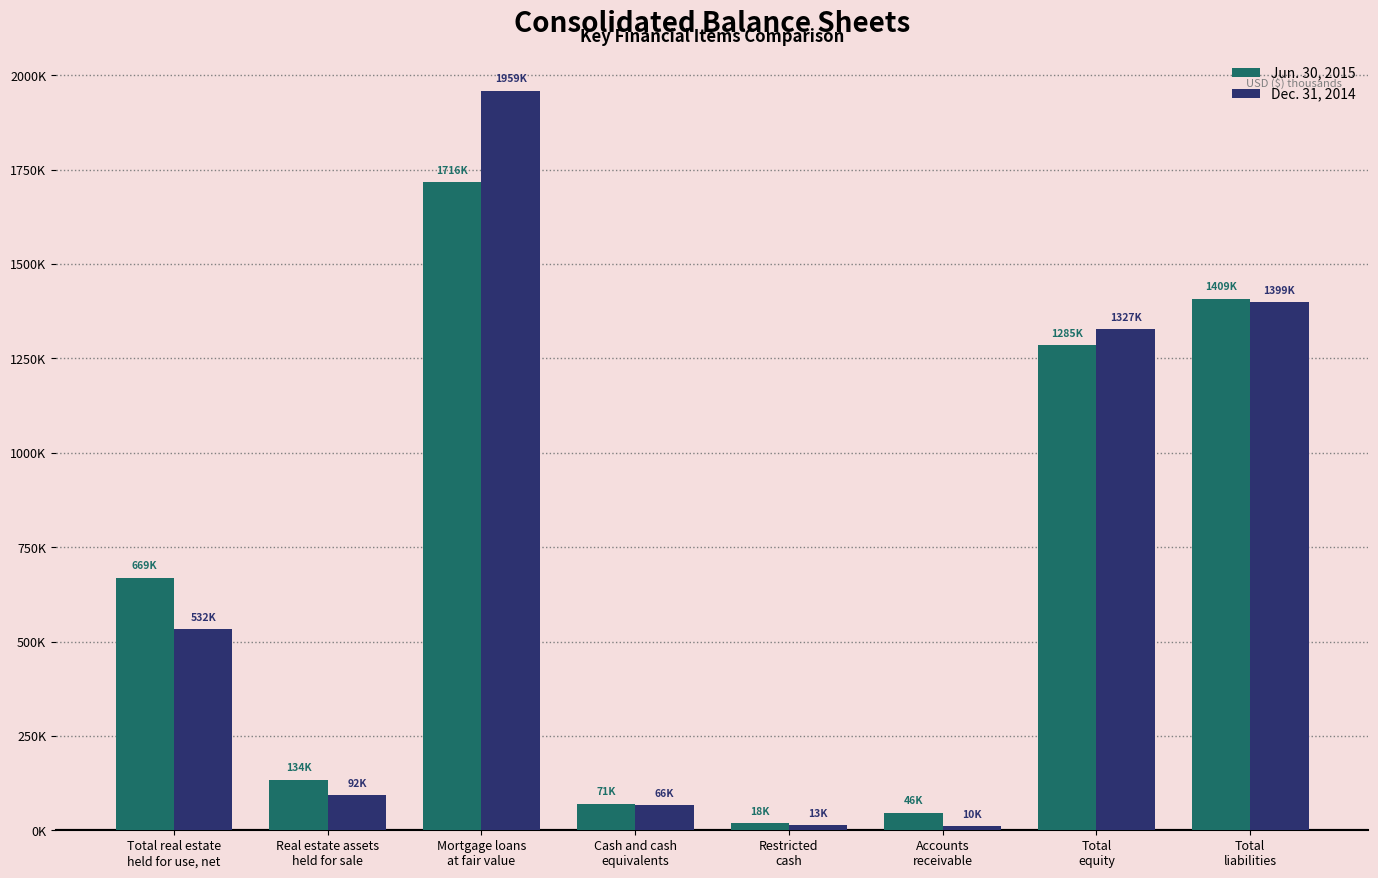

Reading right to left, list all the values displayed in this chart.

Jun. 30, 2015: Total
liabilities=1408562	Total
equity=1285075	Accounts
receivable=45981	Restricted
cash=18459	Cash and cash
equivalents=70502	Mortgage loans
at fair value=1716489	Real estate assets
held for sale=134027	Total real estate
held for use, net=669413
Dec. 31, 2014: Total
liabilities=1399151	Total
equity=1326911	Accounts
receivable=10313	Restricted
cash=13282	Cash and cash
equivalents=66166	Mortgage loans
at fair value=1959044	Real estate assets
held for sale=92230	Total real estate
held for use, net=532377